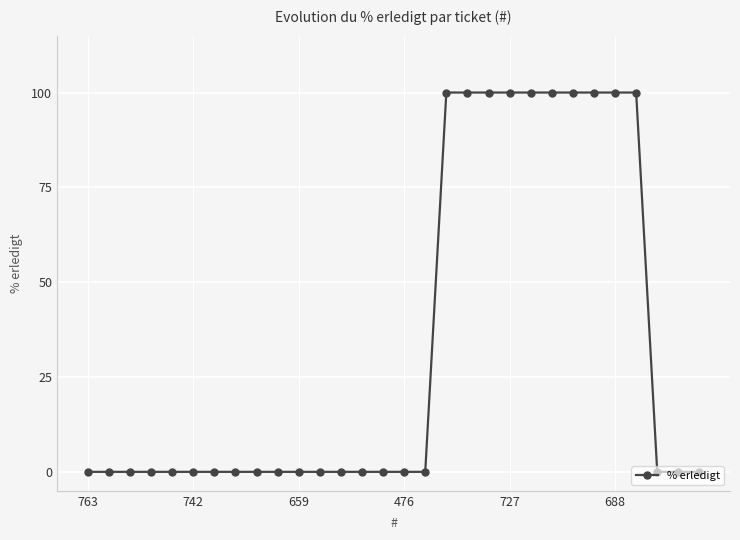

What is the sum of all values?

1000